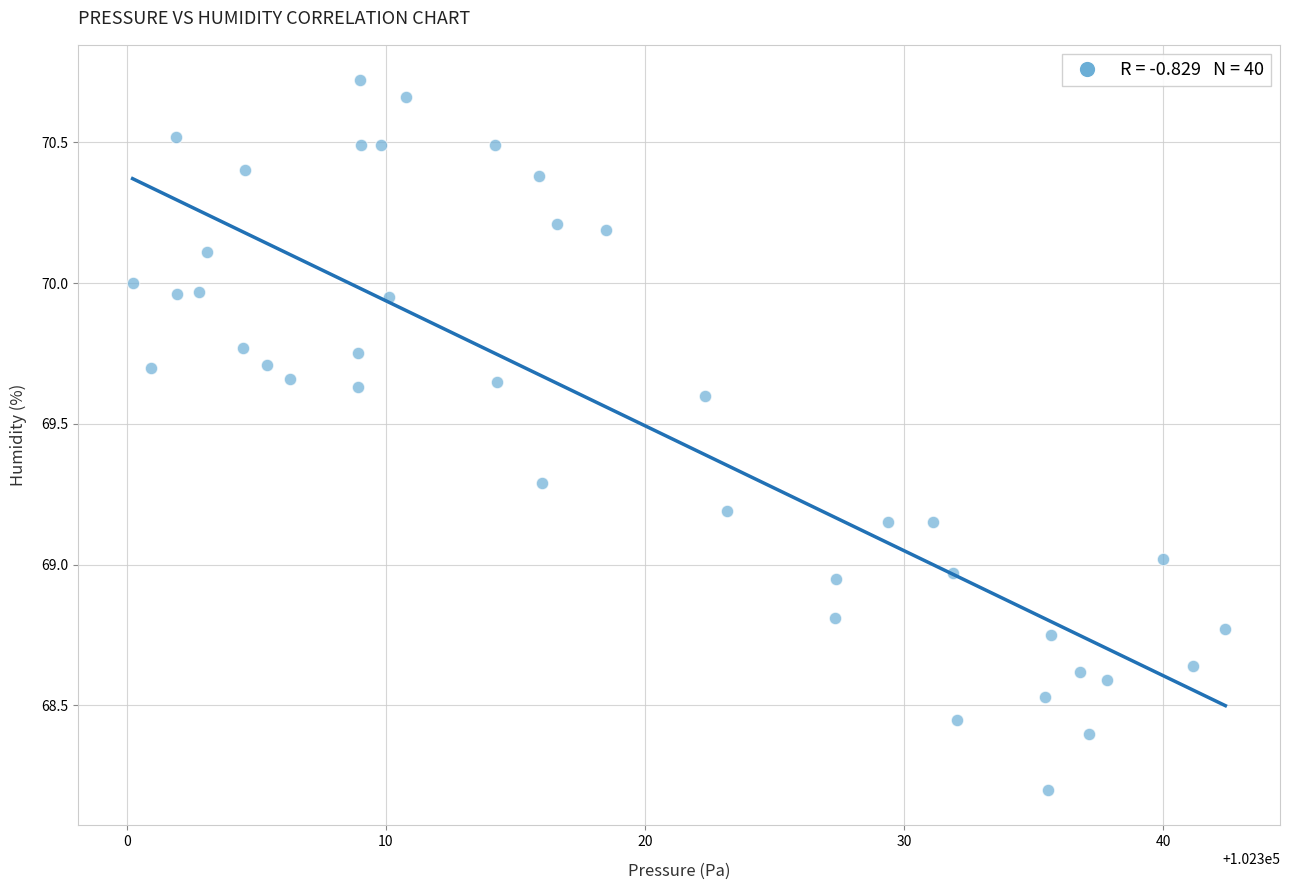

What is the range of X values (max minus min)?

42.2